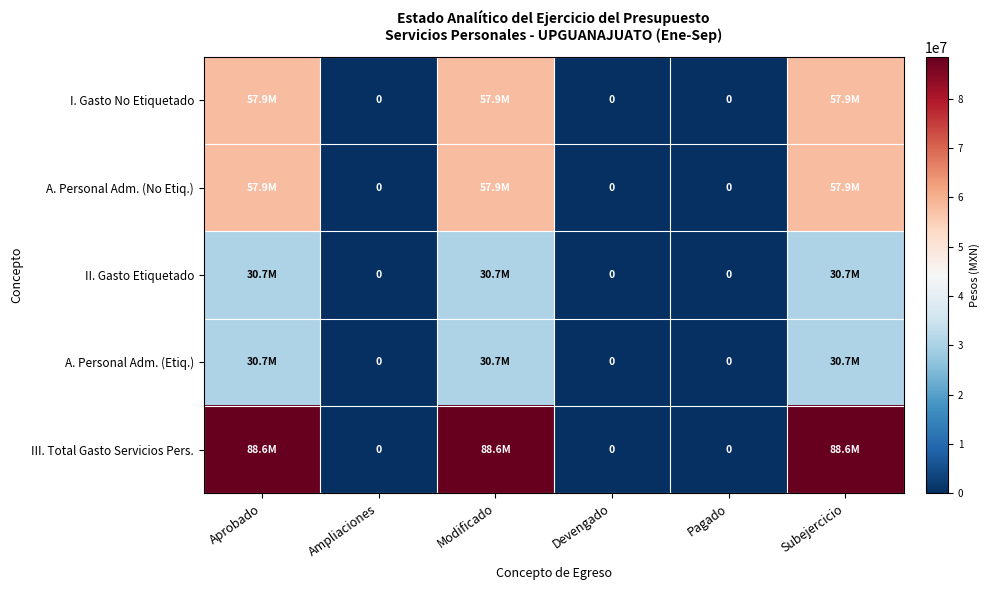

Which series has the largest total across all categories?

III. Total Gasto Servicios Pers.